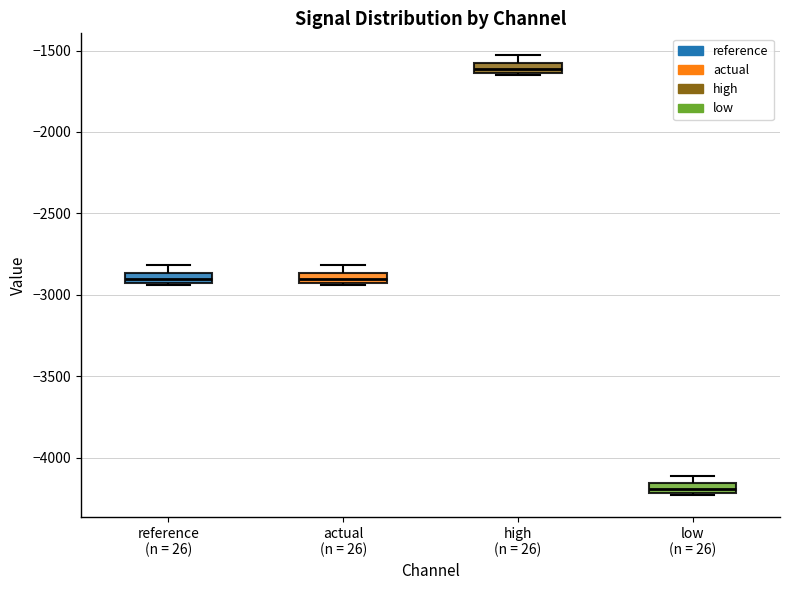

Which box has the highest median line?

high (n = 26)